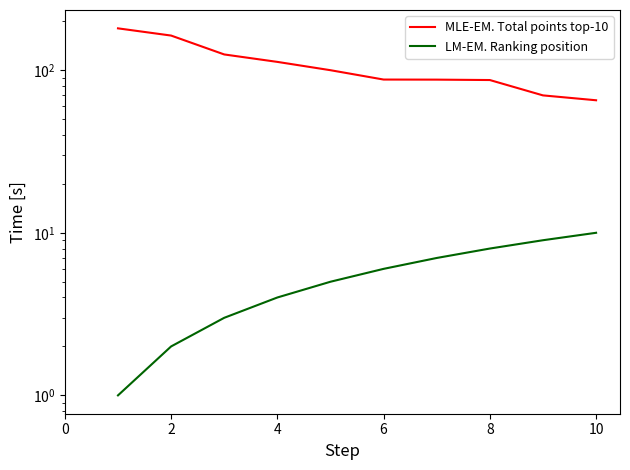

Reading left to right, list all the values displayed in this chart.

MLE-EM. Total points top-10: 180.9	163.3	125.0	112.5	100.0	87.6	87.5	87.0	70.0	65.3
LM-EM. Ranking position: 1.0	2.0	3.0	4.0	5.0	6.0	7.0	8.0	9.0	10.0